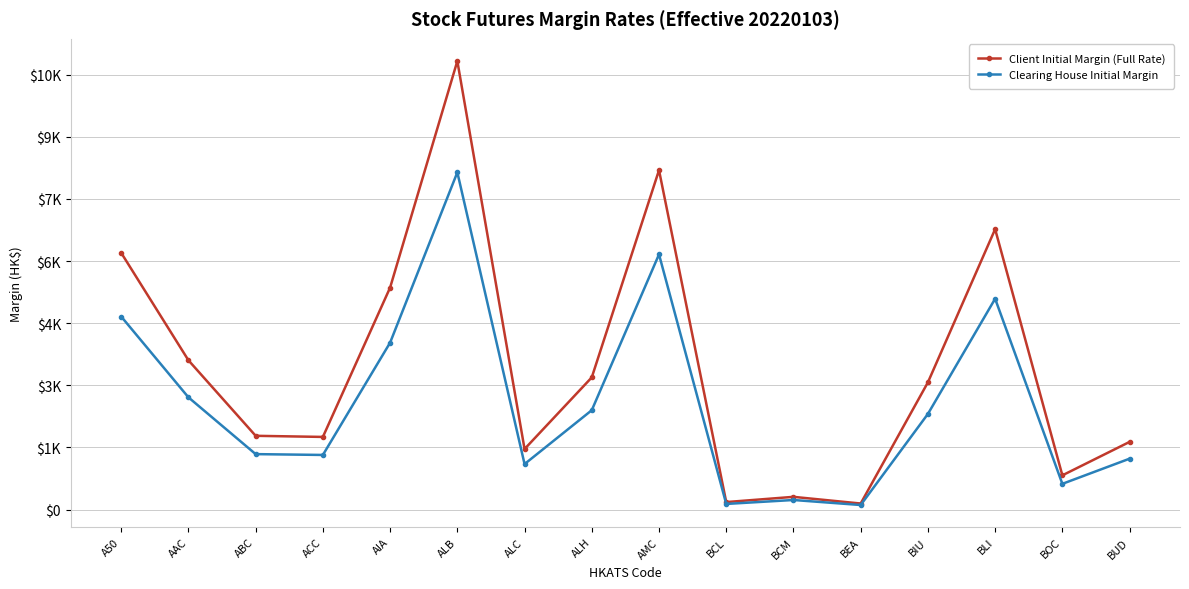

What is the highest value of the Client Initial Margin (Full Rate) series?

10826